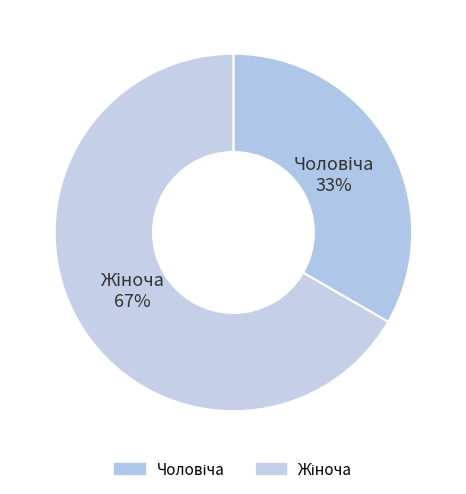

To the nearest percent, what is the average slice percentage?

50%